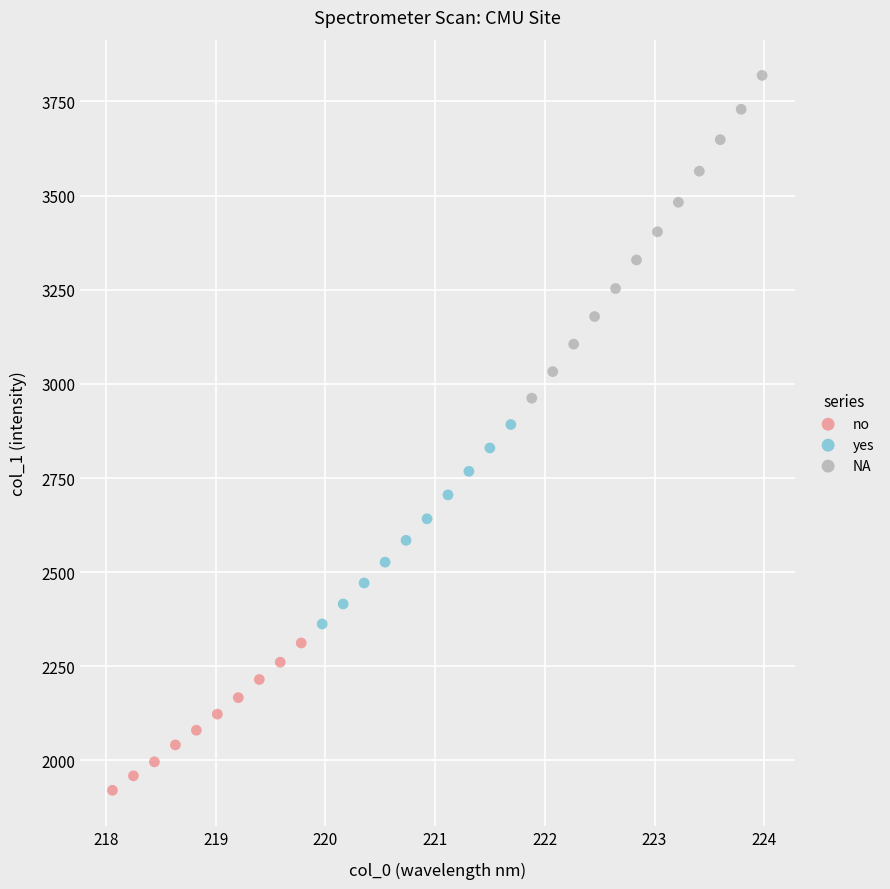

Which series has the widest spread of Y values?

NA